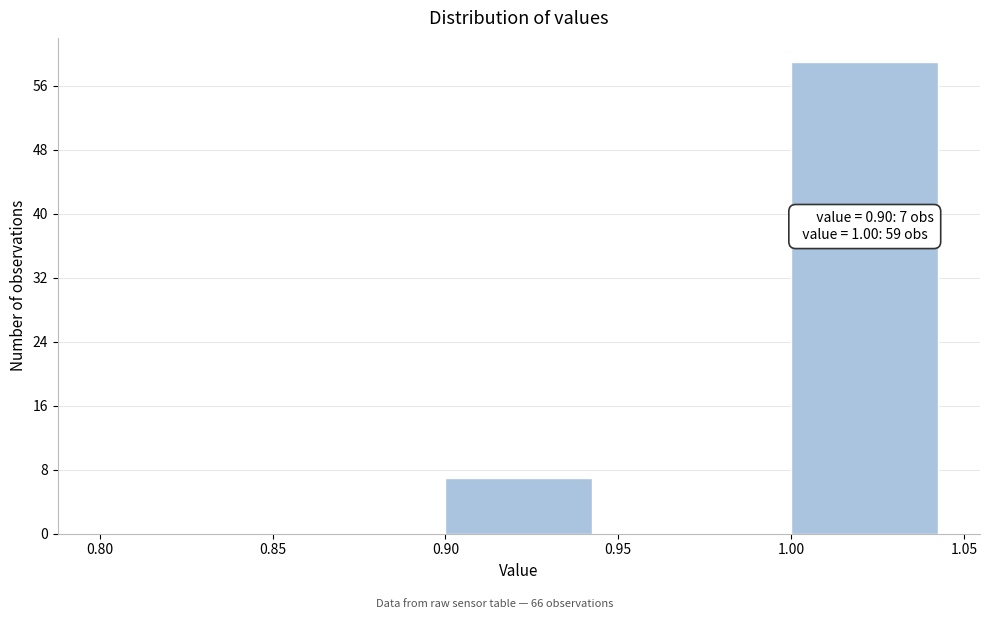

Over which range of the x-axis is the bar tallest?

1.00 to 1.05